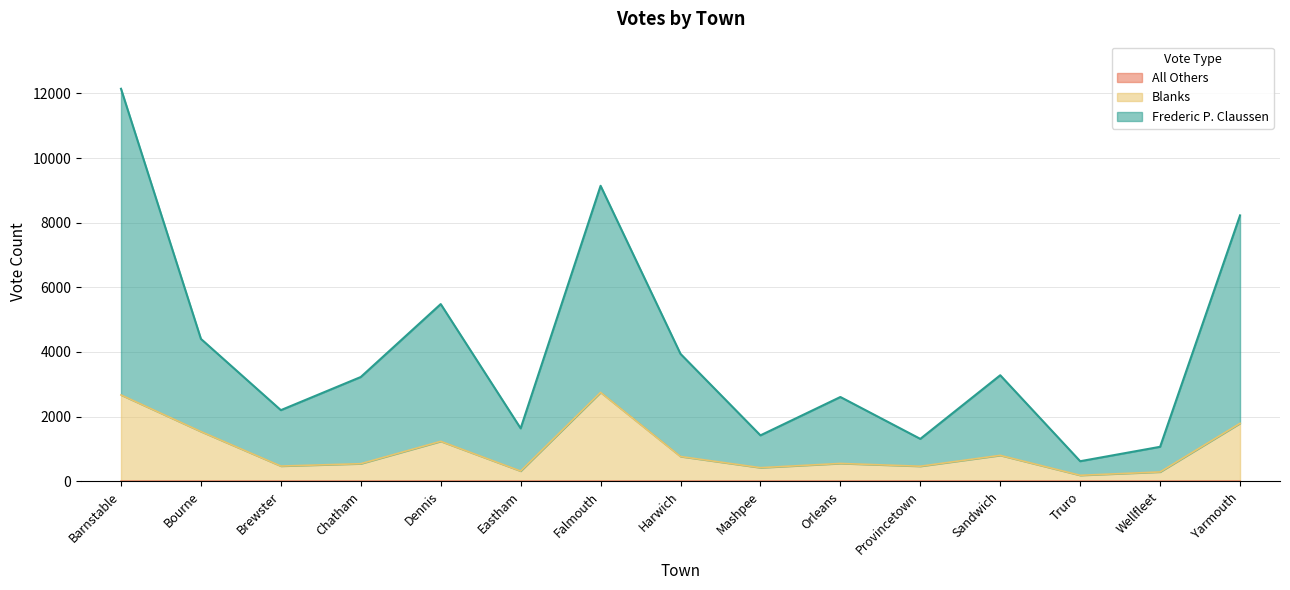

At which category is the sum across all series the highest?

Barnstable